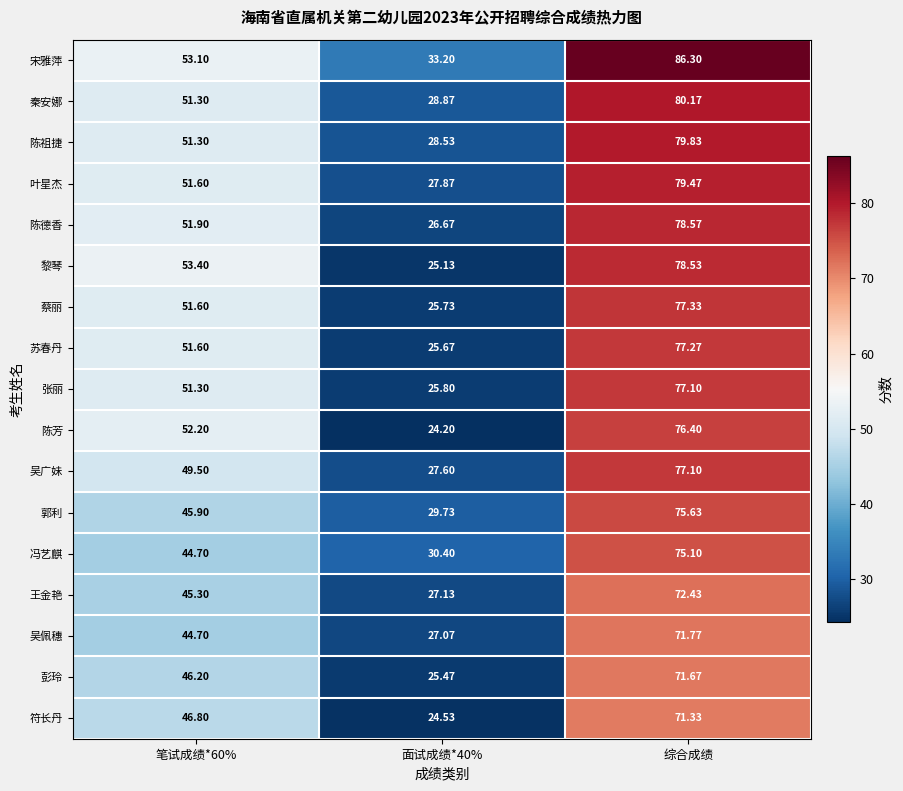

What is the difference between the highest and lowest values at 笔试成绩*60%?

8.7